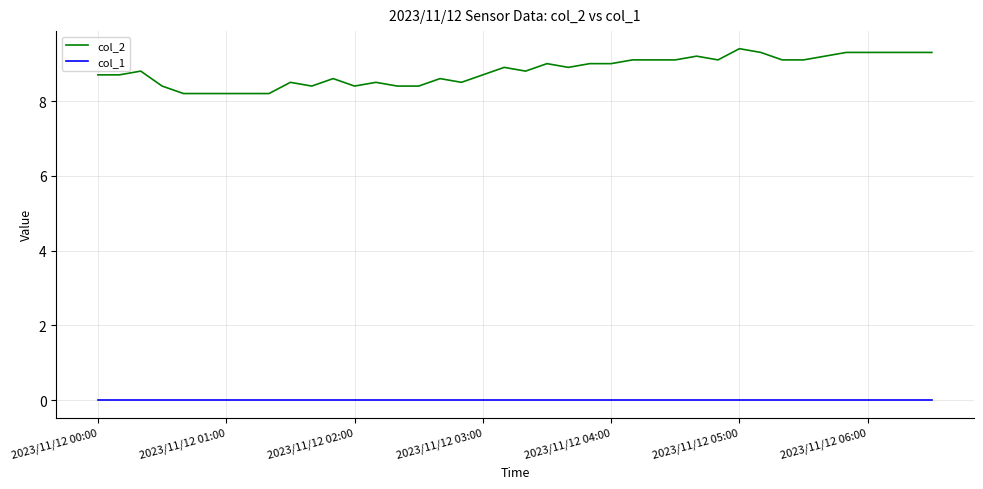

What is the greatest value displayed?

9.4